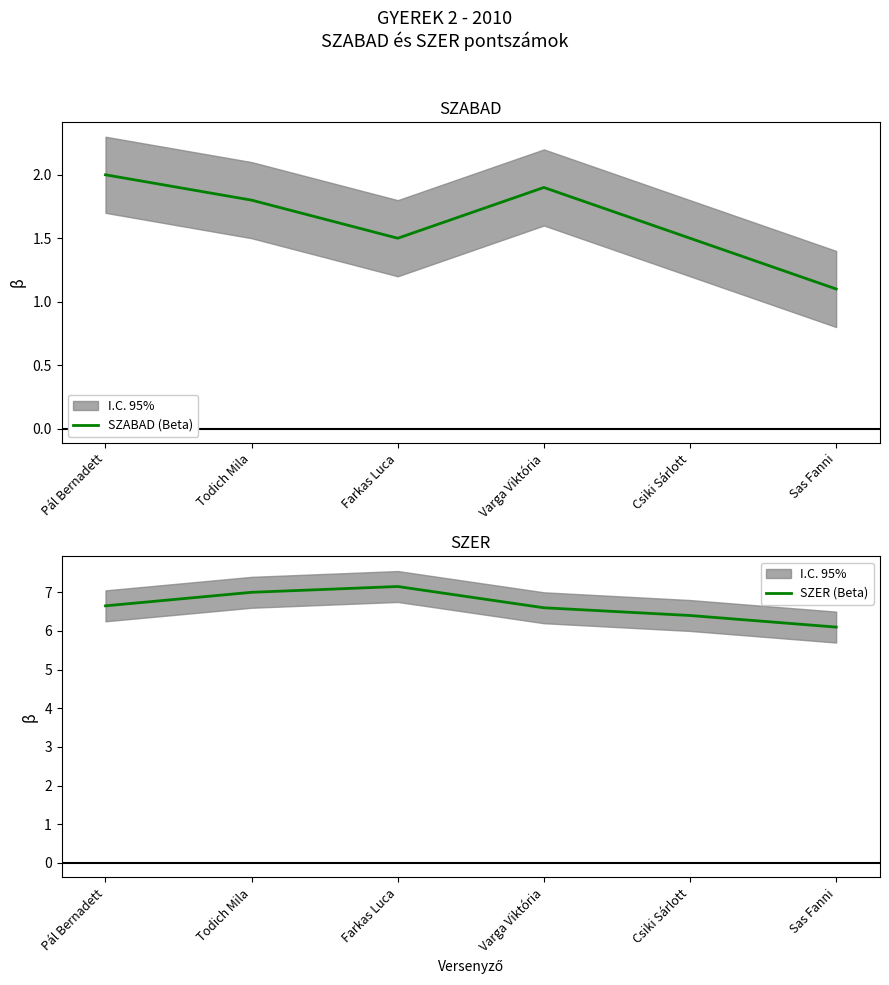

Between Sas Fanni and Varga Viktória, which is larger?

Varga Viktória